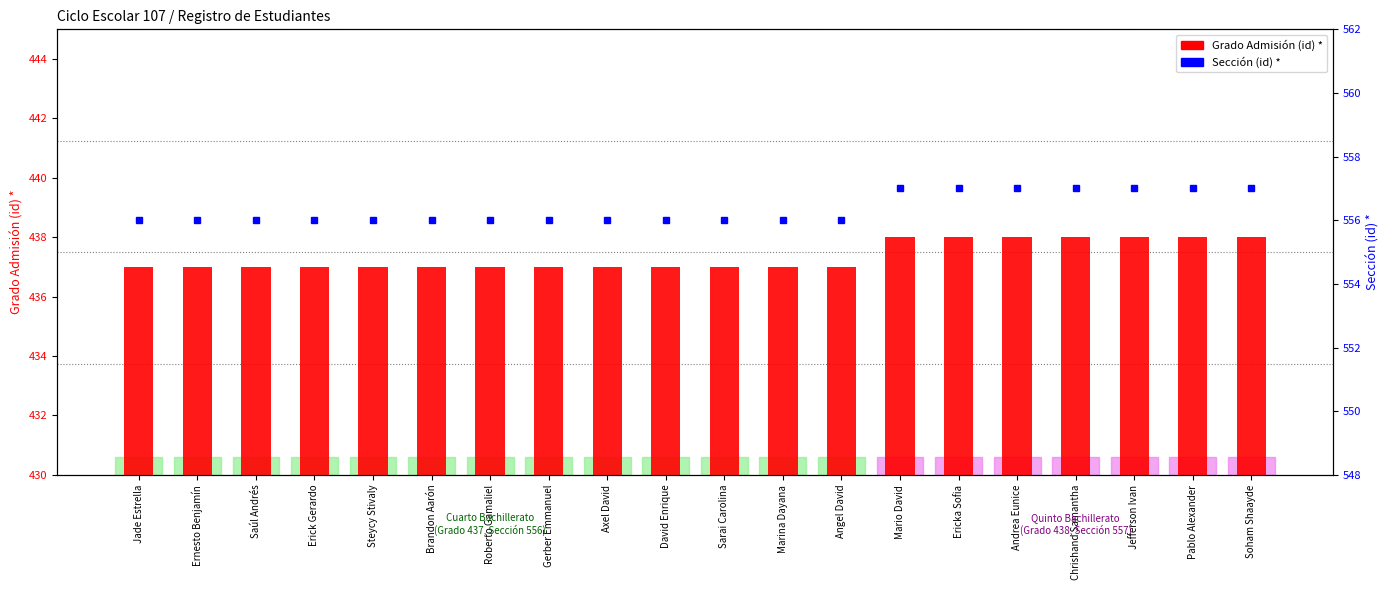

Rank the series by their maximum value, from lowest to highest.

Grado Admisión (id) *, Sección (id) *